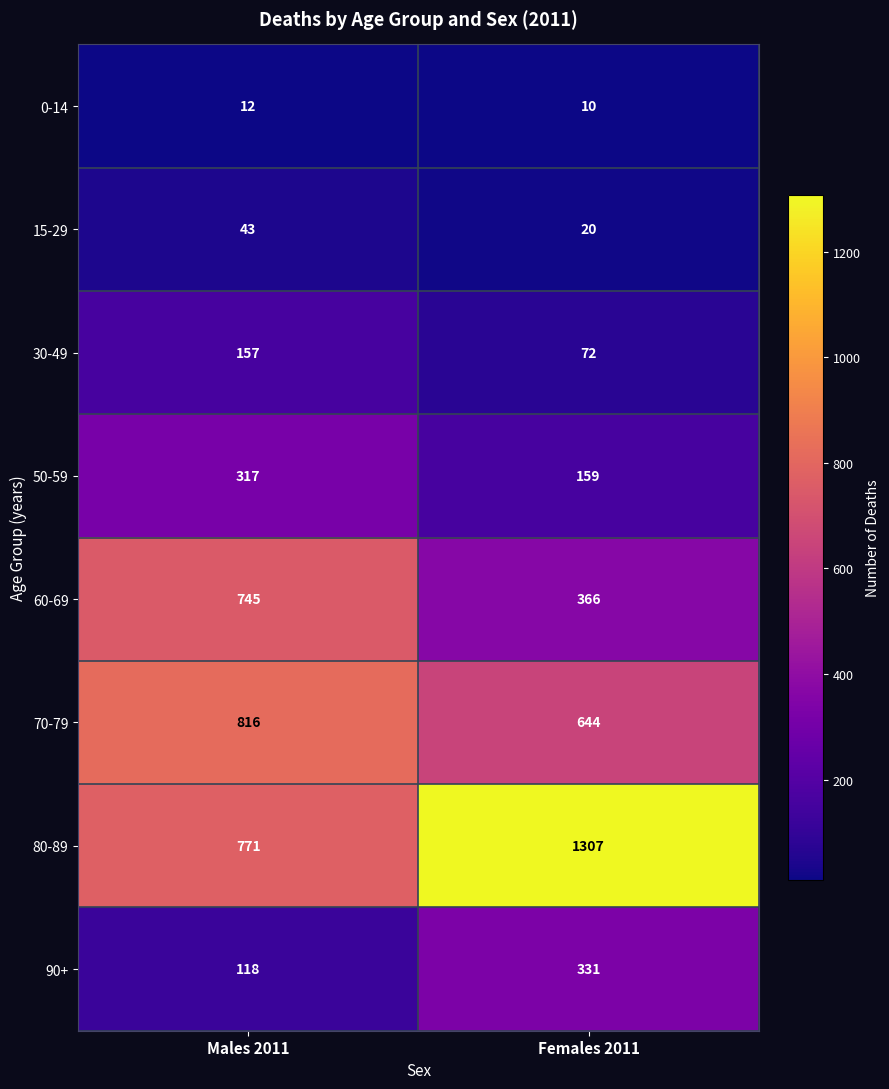

At Males 2011, list the series in order from smallest to largest.

0-14, 15-29, 90+, 30-49, 50-59, 60-69, 80-89, 70-79